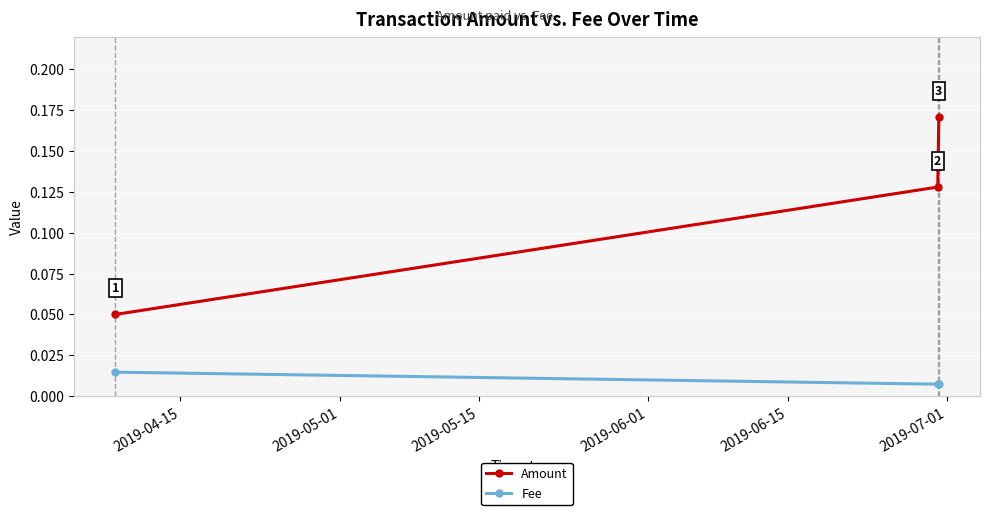

Which series has the largest total across all categories?

Amount